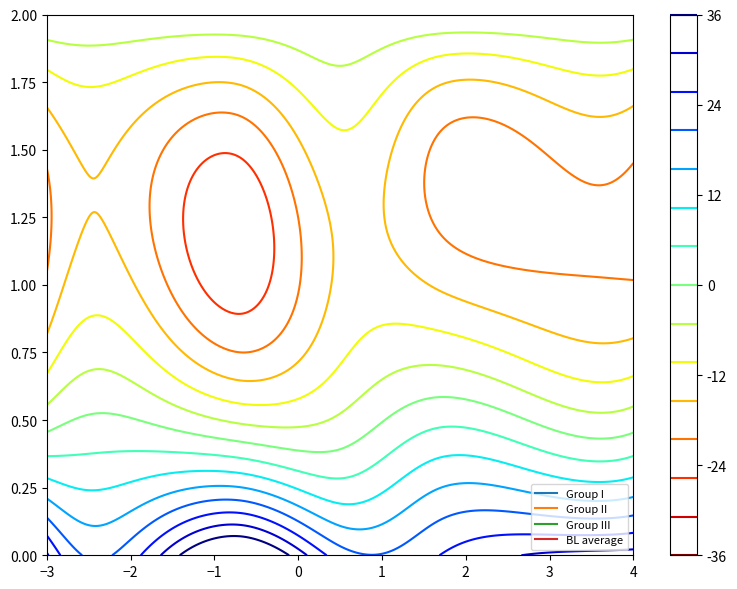

Count the Group II values in the range 0 to 1.

7